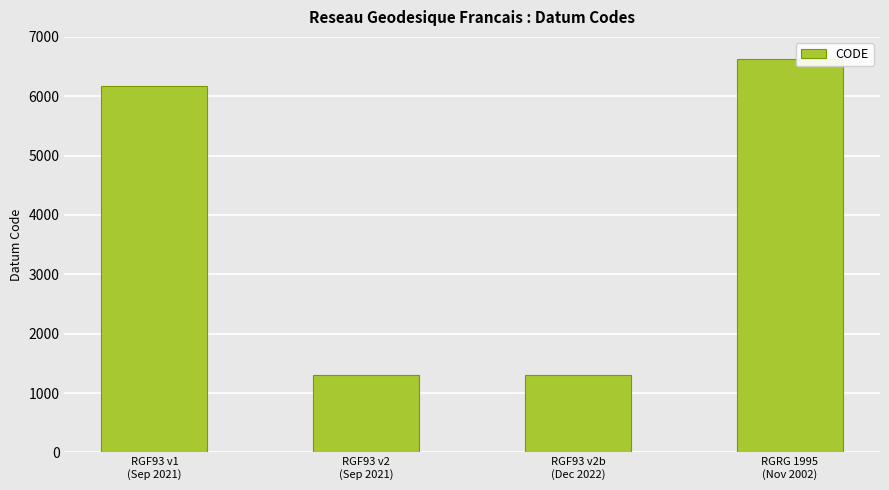

Approximately how many times larger is the value at RGRG 1995
(Nov 2002) compared to RGF93 v2
(Sep 2021)?

5.0